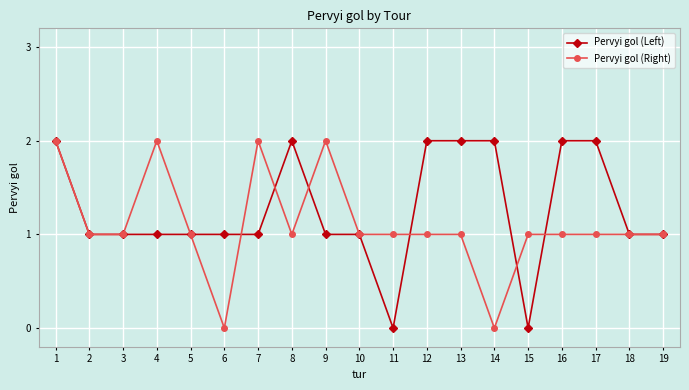

True or false: Pervyi gol (Left) has a value of 2 at 9.

False